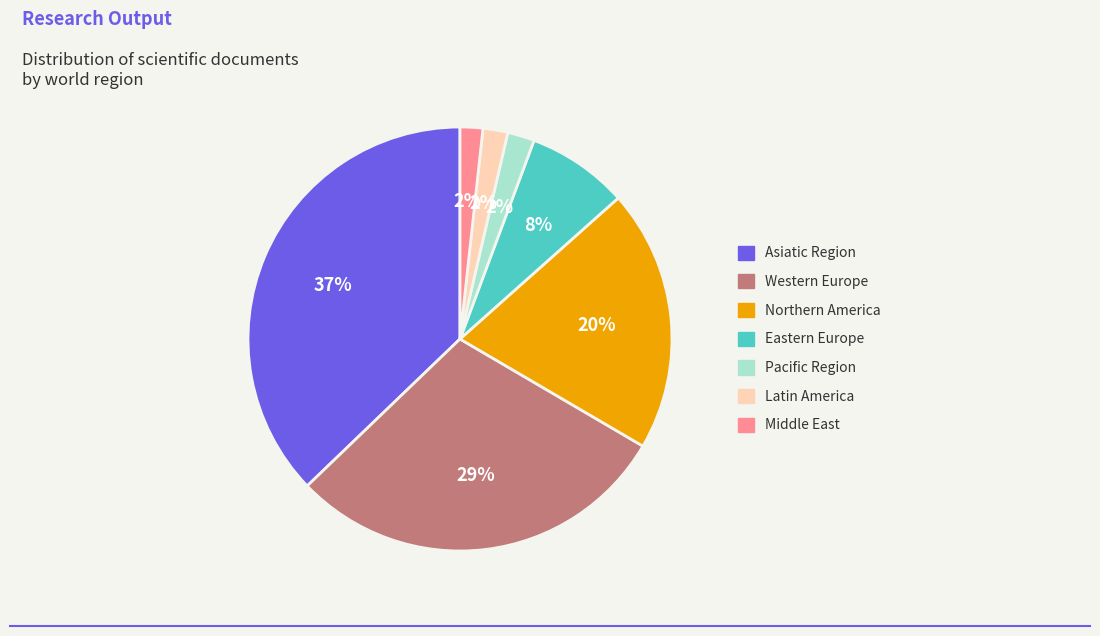

Which category has the biggest portion of the pie?

Asiatic Region